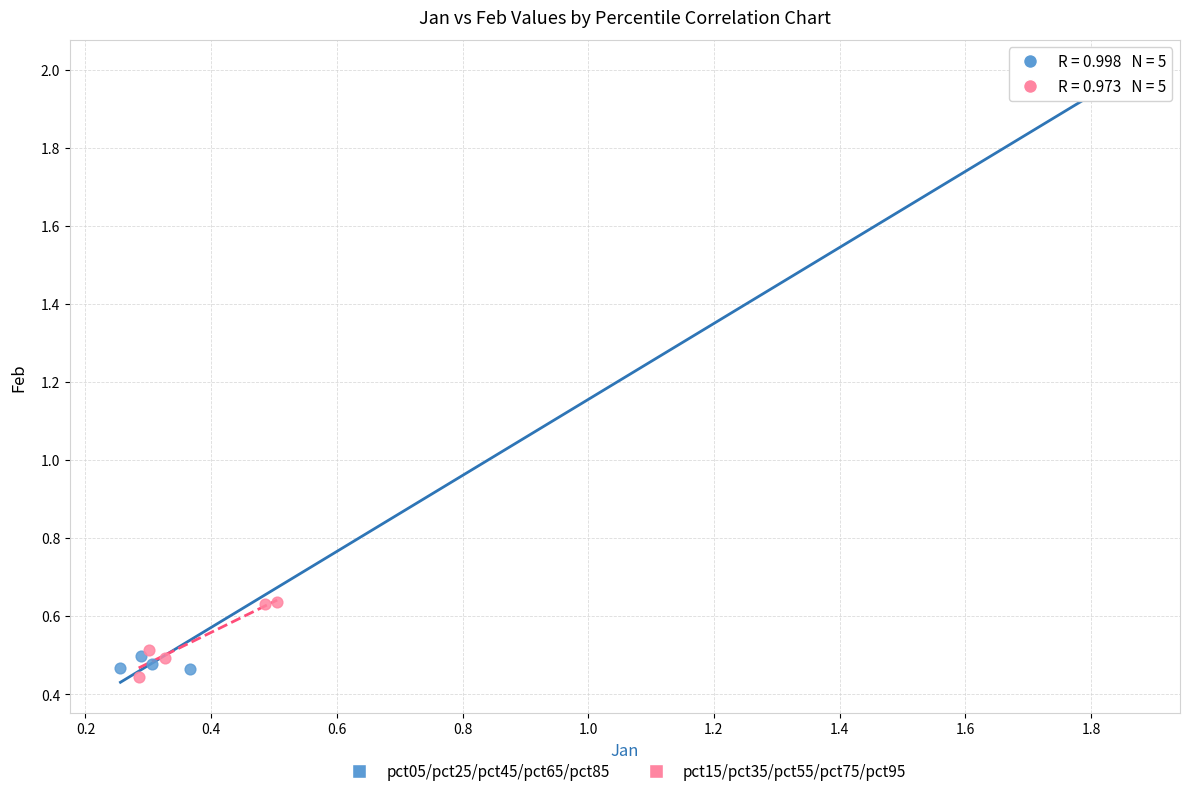

Which series contains the highest Y value?

pct05/pct25/pct45/pct65/pct85